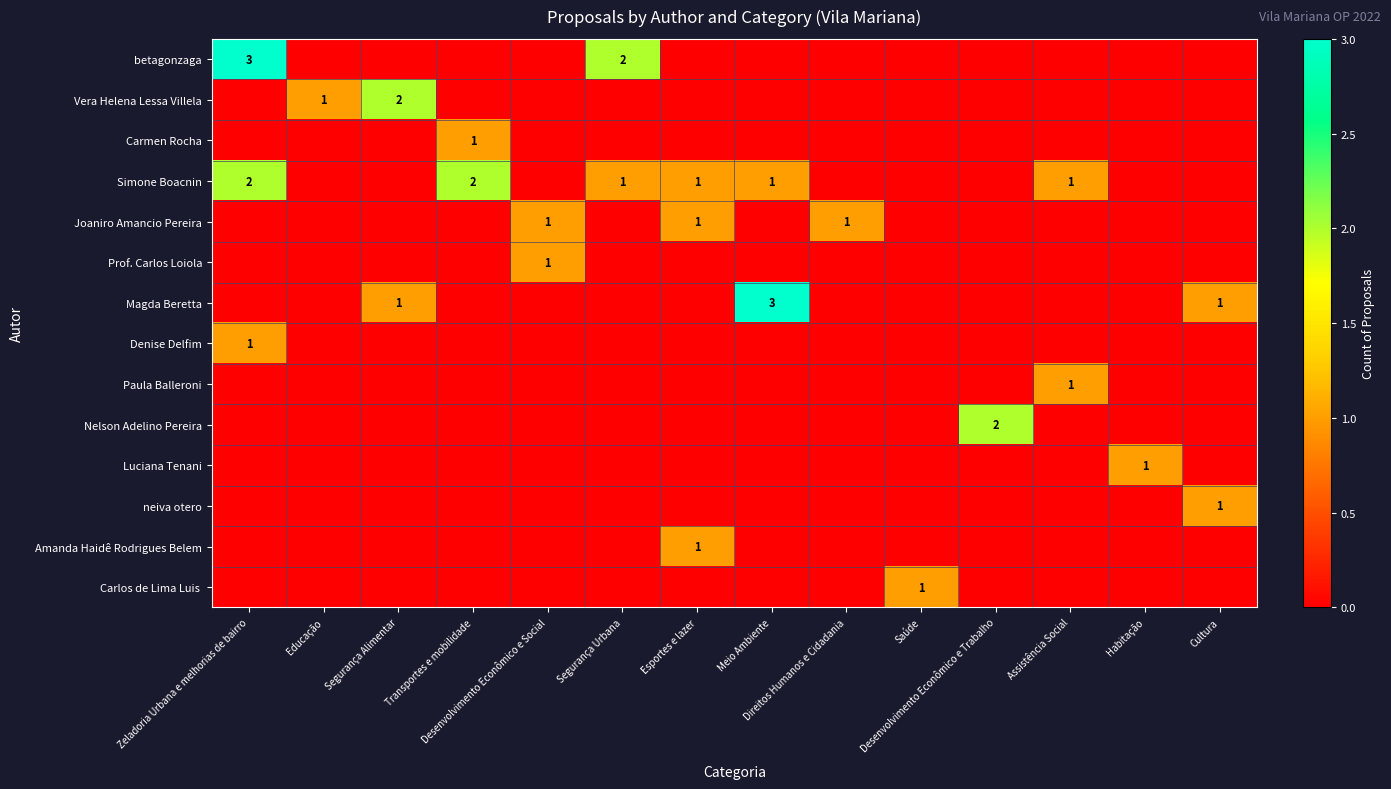

Which series changed the most between Saúde and Cultura?

Magda Beretta